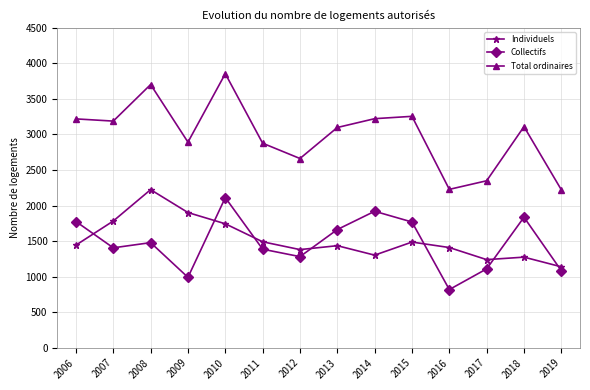

How many values in the Collectifs series are below 1478?

7